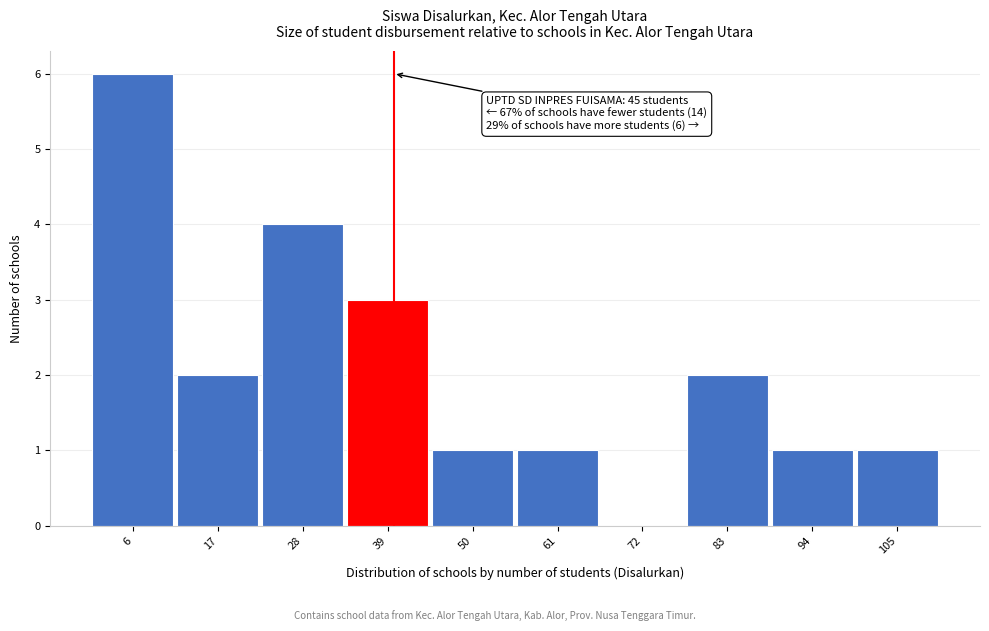

Reading right to left, what are all the values shown in this chart?

105=1	94=1	83=2	72=0	61=1	50=1	39=3	28=4	17=2	6=6